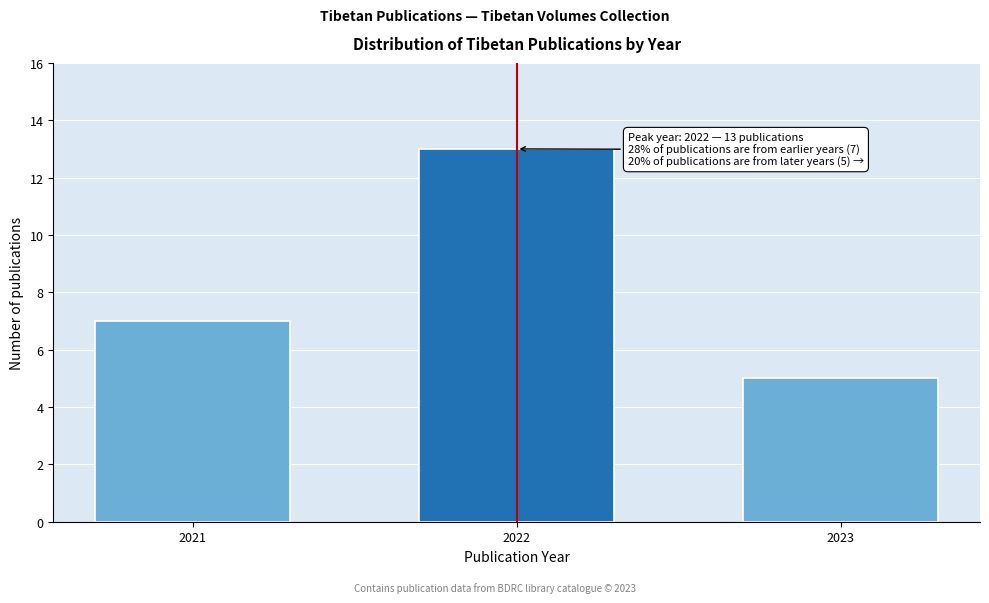

Reading left to right, what are all the values shown in this chart?

7	13	5